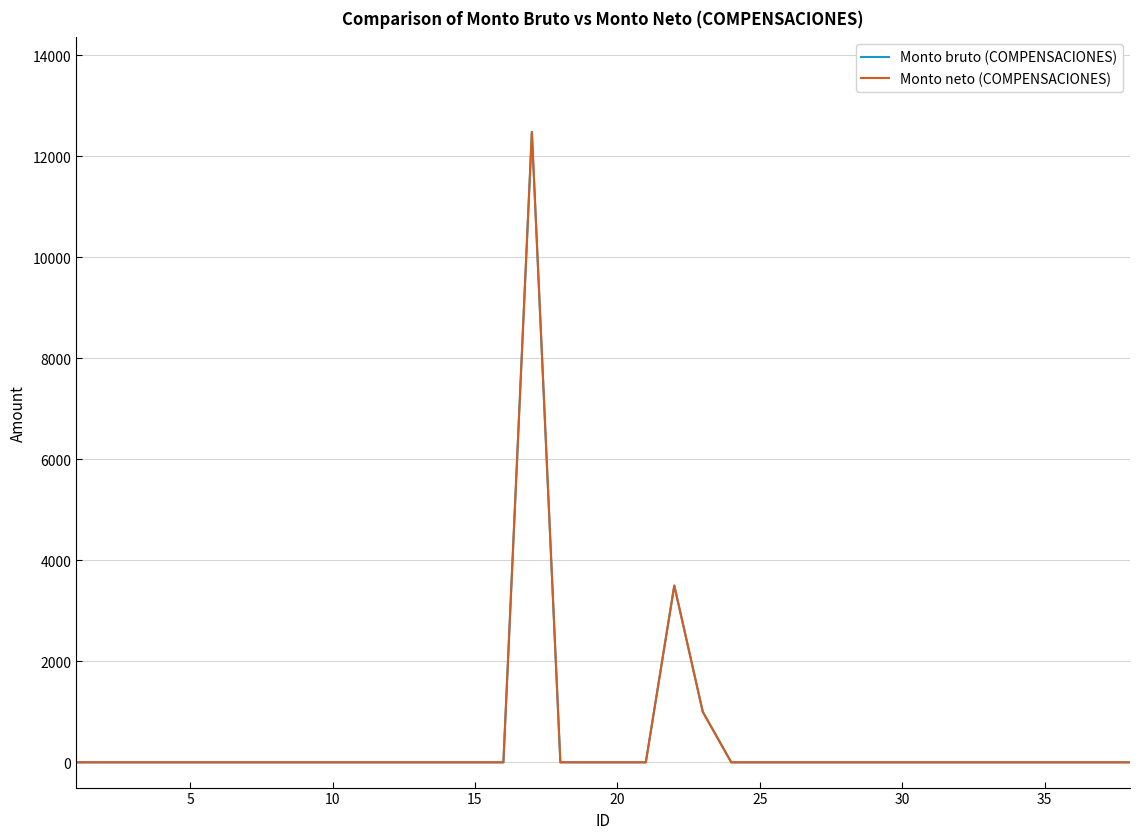

True or false: Monto neto (COMPENSACIONES) and Monto bruto (COMPENSACIONES) intersect in this chart.

False